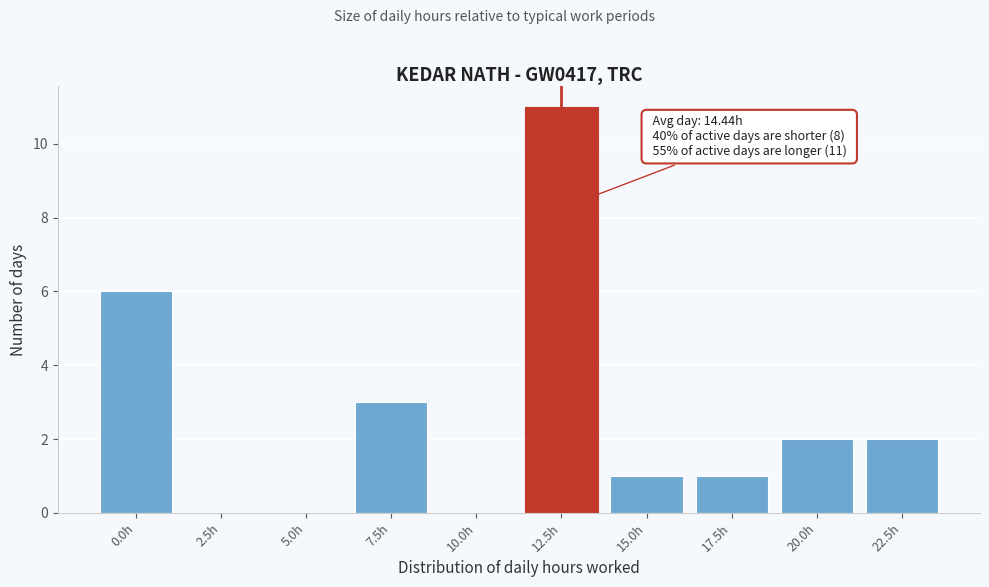

Reading left to right, transcribe all the data shown in this chart.

0.0h=6	2.5h=0	5.0h=0	7.5h=3	10.0h=0	12.5h=11	15.0h=1	17.5h=1	20.0h=2	22.5h=2